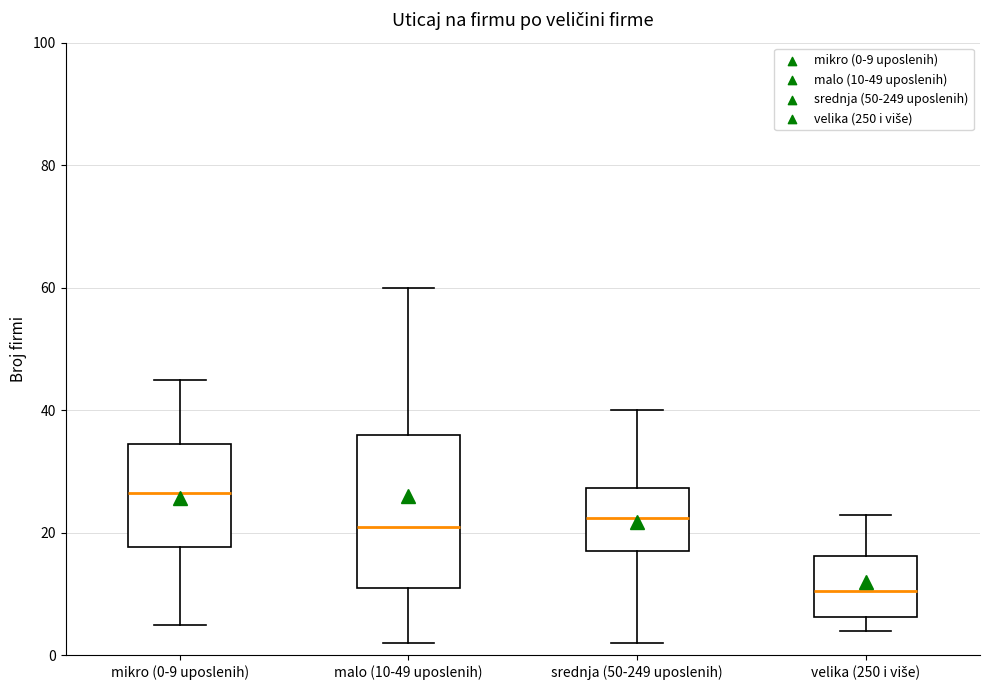

Reading left to right, transcribe this box plot: for each box, give where its median line is, the range the box spans, and where its two whiskers end, as read against the y-axis. The values are not printed on the chart, so give them approximately, as read against the axis.

mikro (0-9 uposlenih): median 26, box 18 to 34, whiskers 6 to 46
malo (10-49 uposlenih): median 22, box 12 to 36, whiskers 2 to 60
srednja (50-249 uposlenih): median 22, box 18 to 28, whiskers 2 to 40
velika (250 i više): median 10, box 6 to 16, whiskers 4 to 24